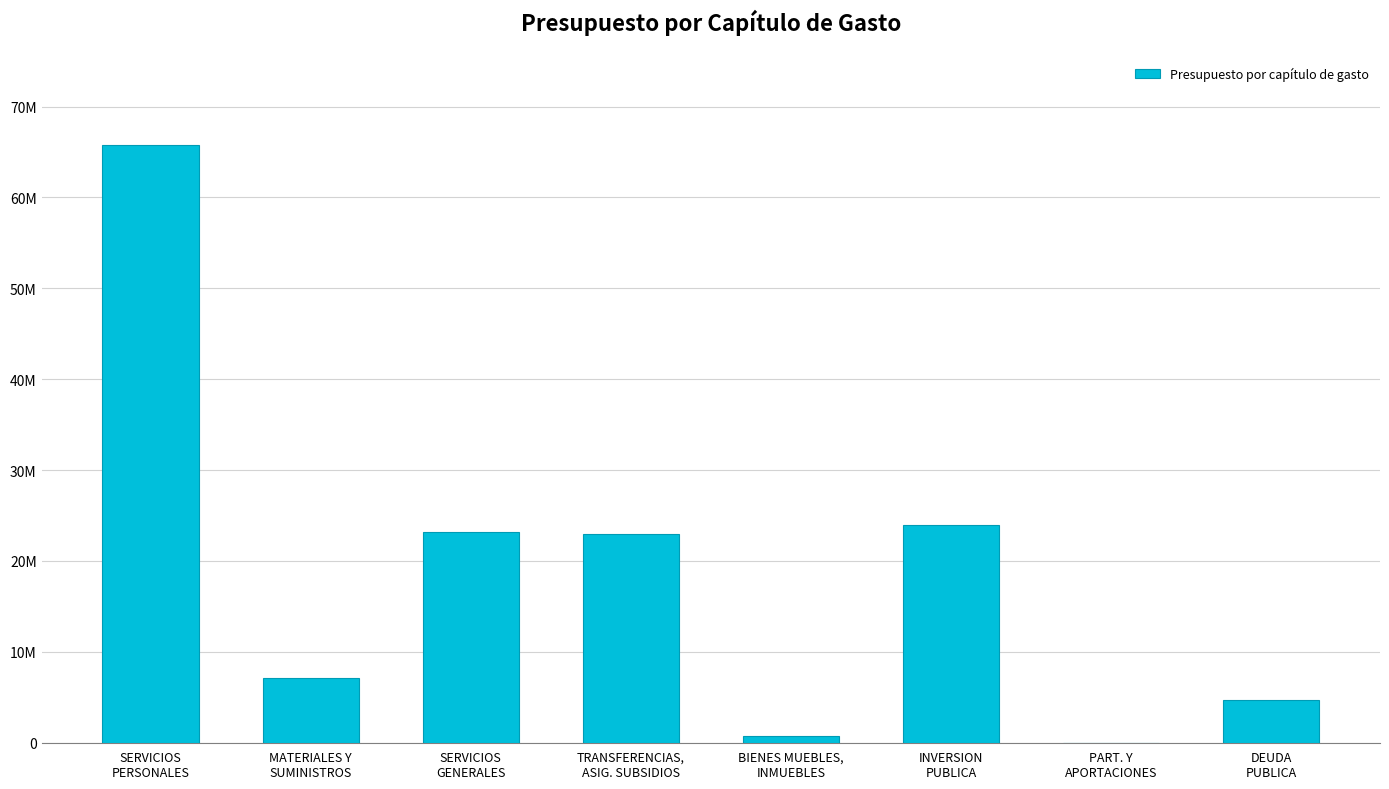

Reading left to right, extract all data points from this chart.

65781458	7167016	23200620	23003276	780500	23972693	0	4672970